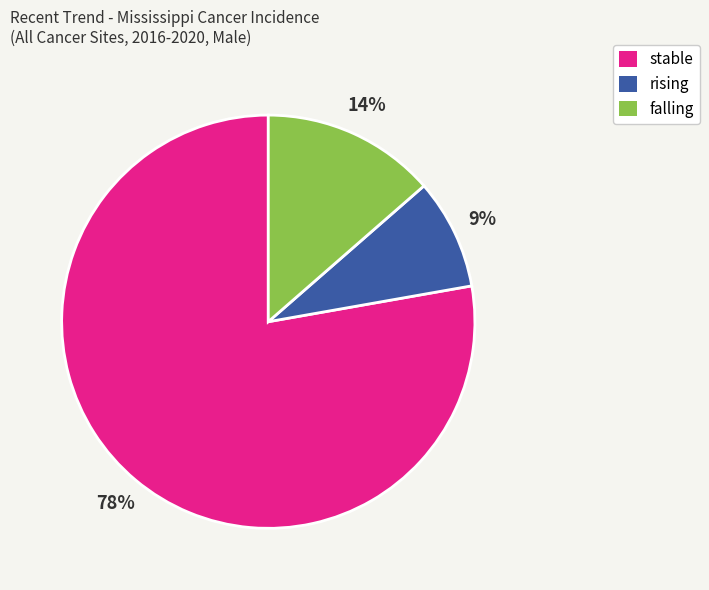

Between rising and stable, which is larger?

stable